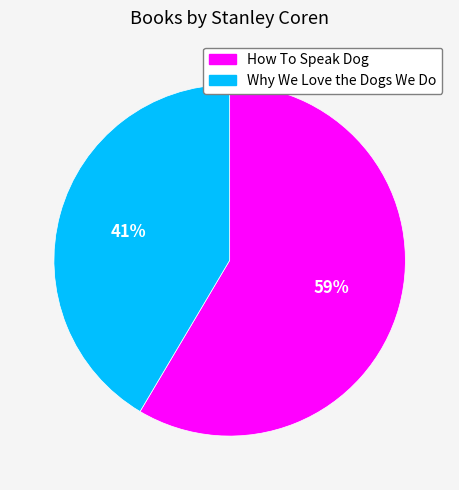

To the nearest percent, what is the average slice percentage?

50%